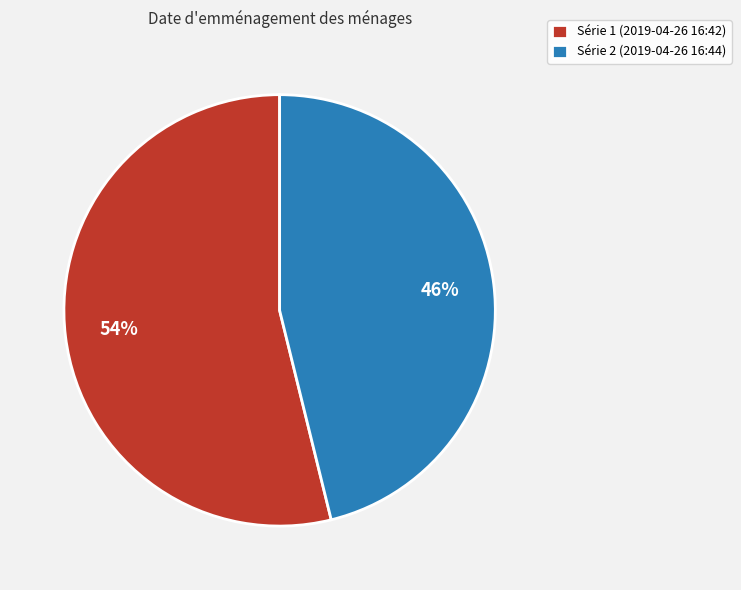

Which slice represents more than half of the pie?

Série 1 (2019-04-26 16:42)